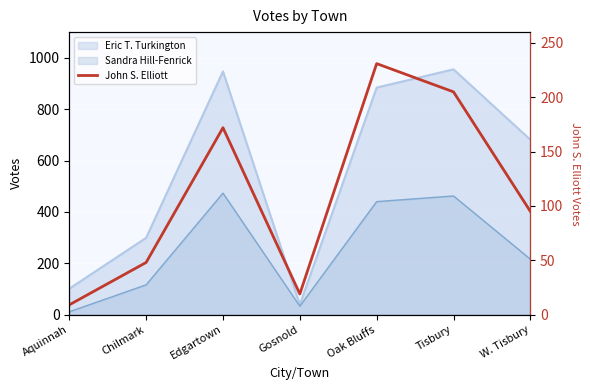

Between Edgartown and Gosnold, which is larger?

Edgartown